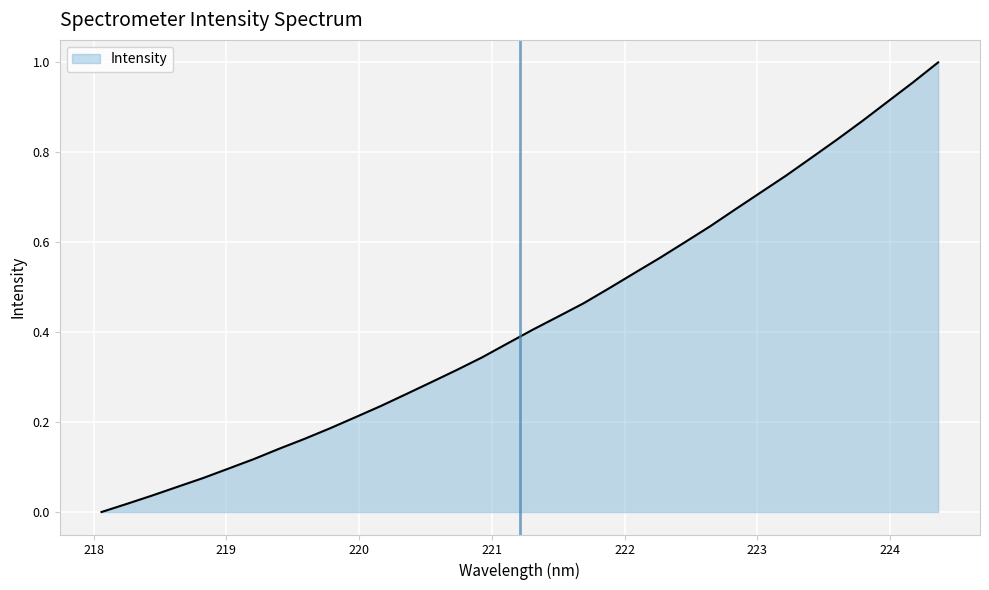

Is this an area chart (filled region under the line)?

Yes